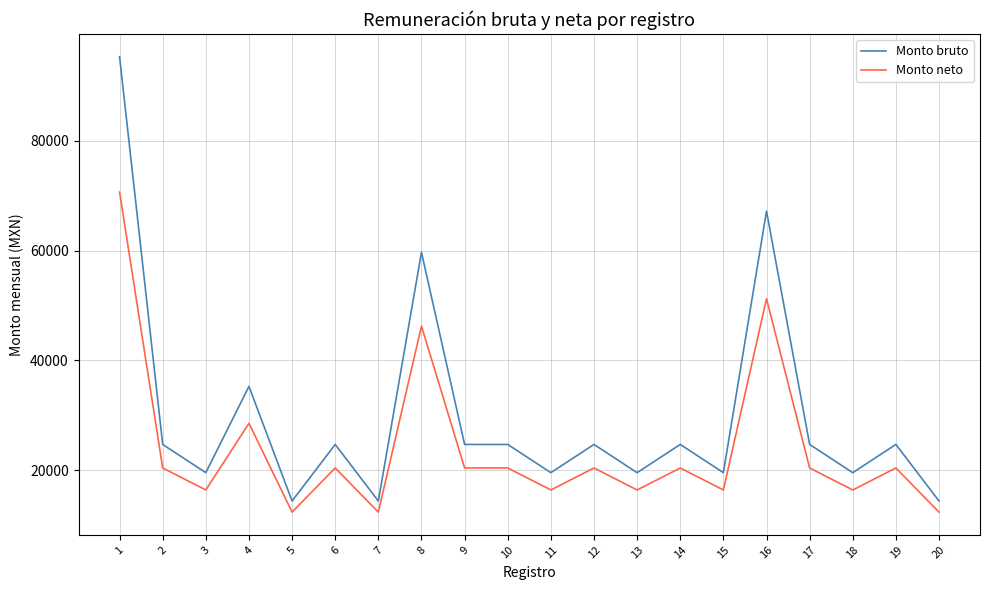

Rank the series by their average value, from highest to lowest.

Monto bruto, Monto neto